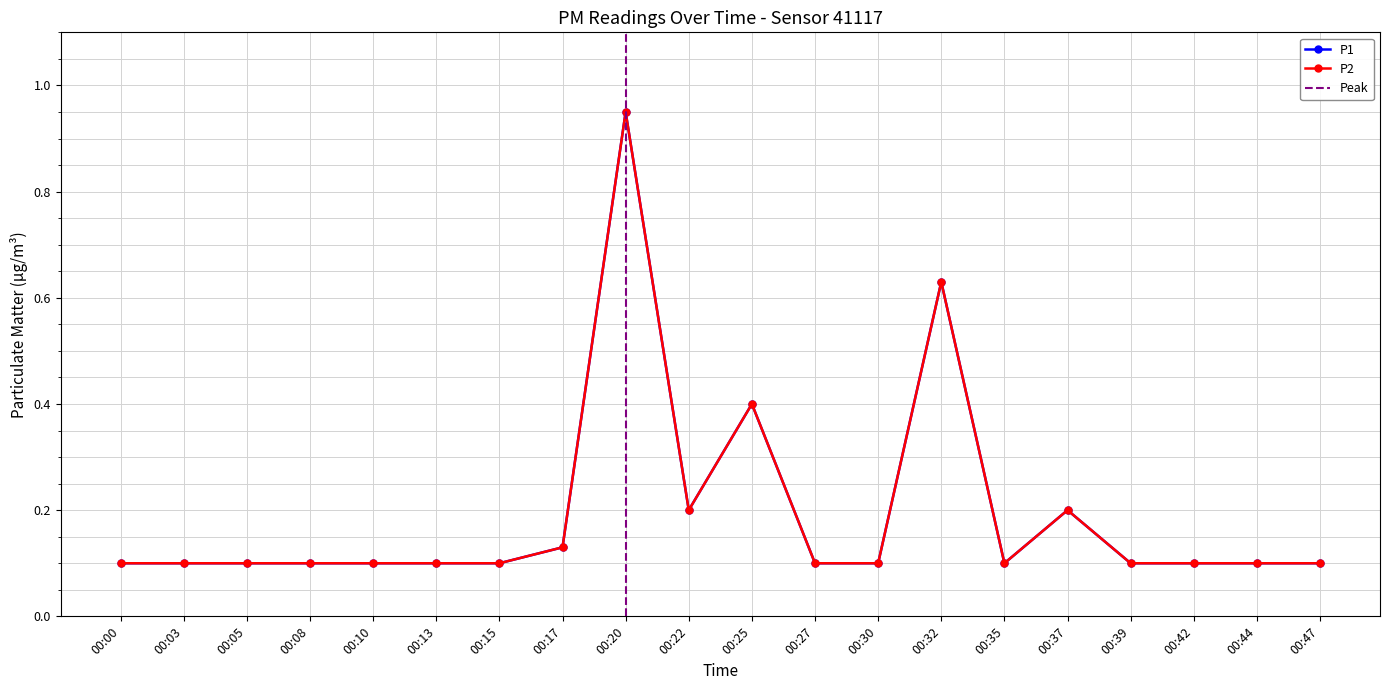

How many categories are shown in the chart?

20